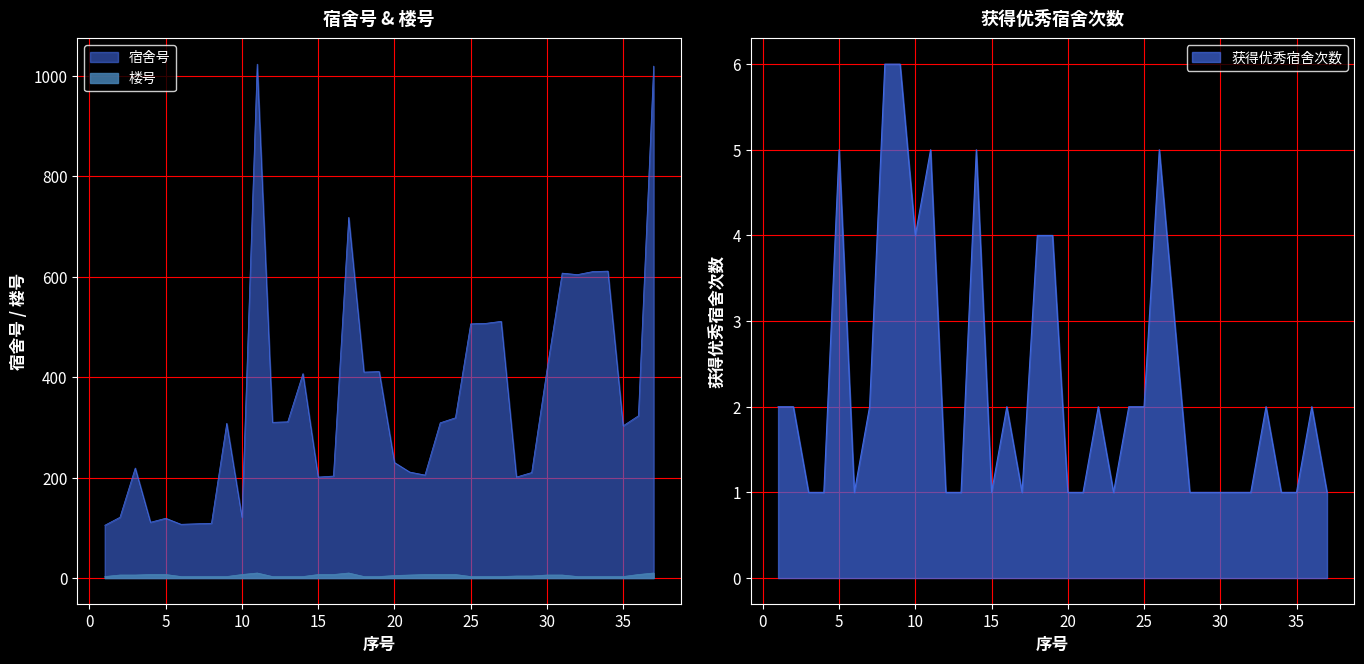

Which series has the largest range (max minus min)?

宿舍号